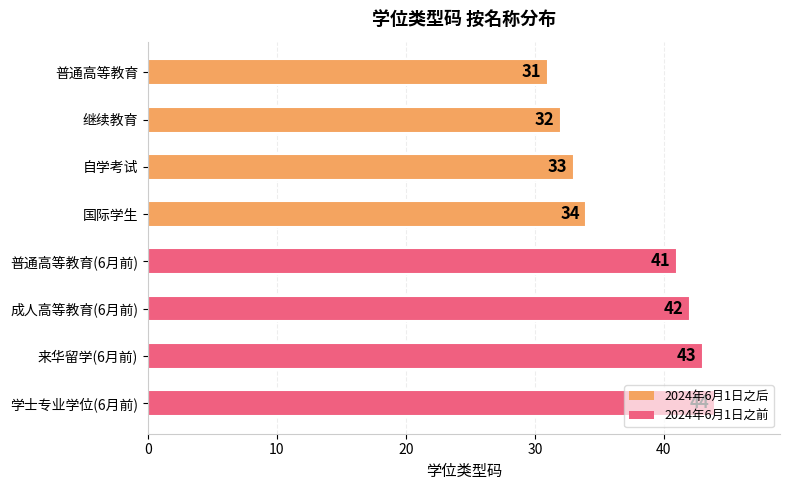

What is the sum of all values?

300